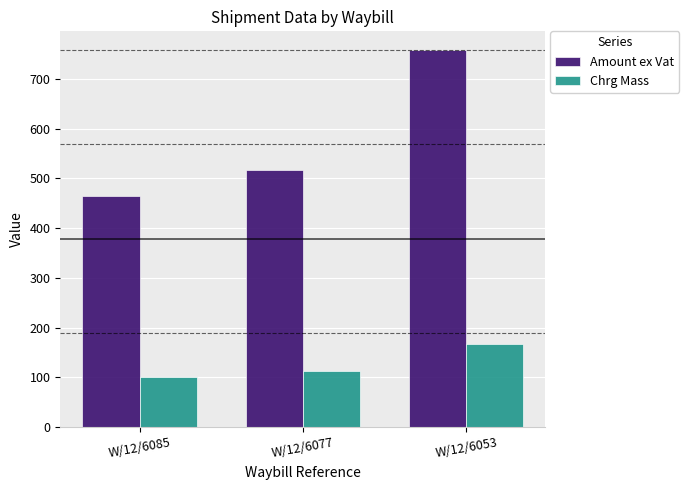

Is it true that Chrg Mass equals 178.9 at W/12/6085?

False